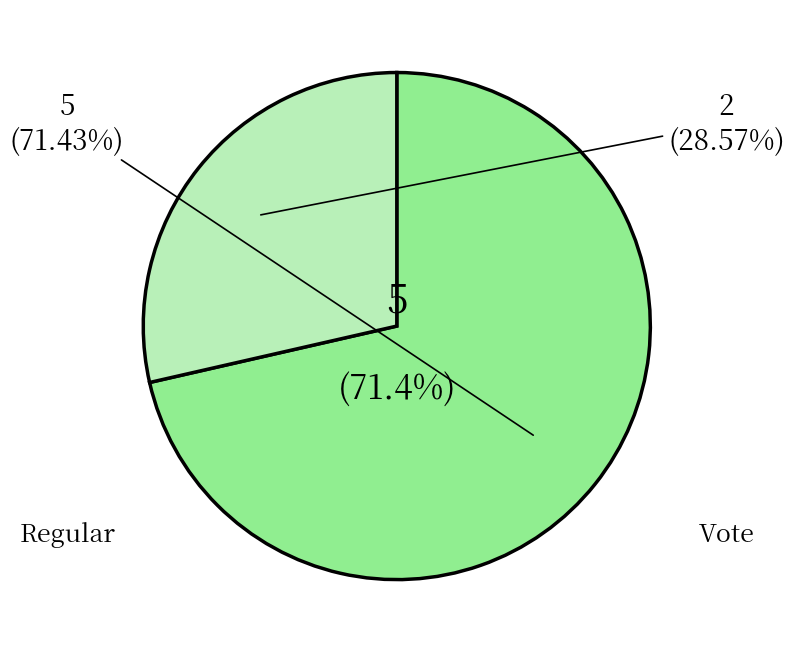

What portion of the pie excludes Regular?

28.6%